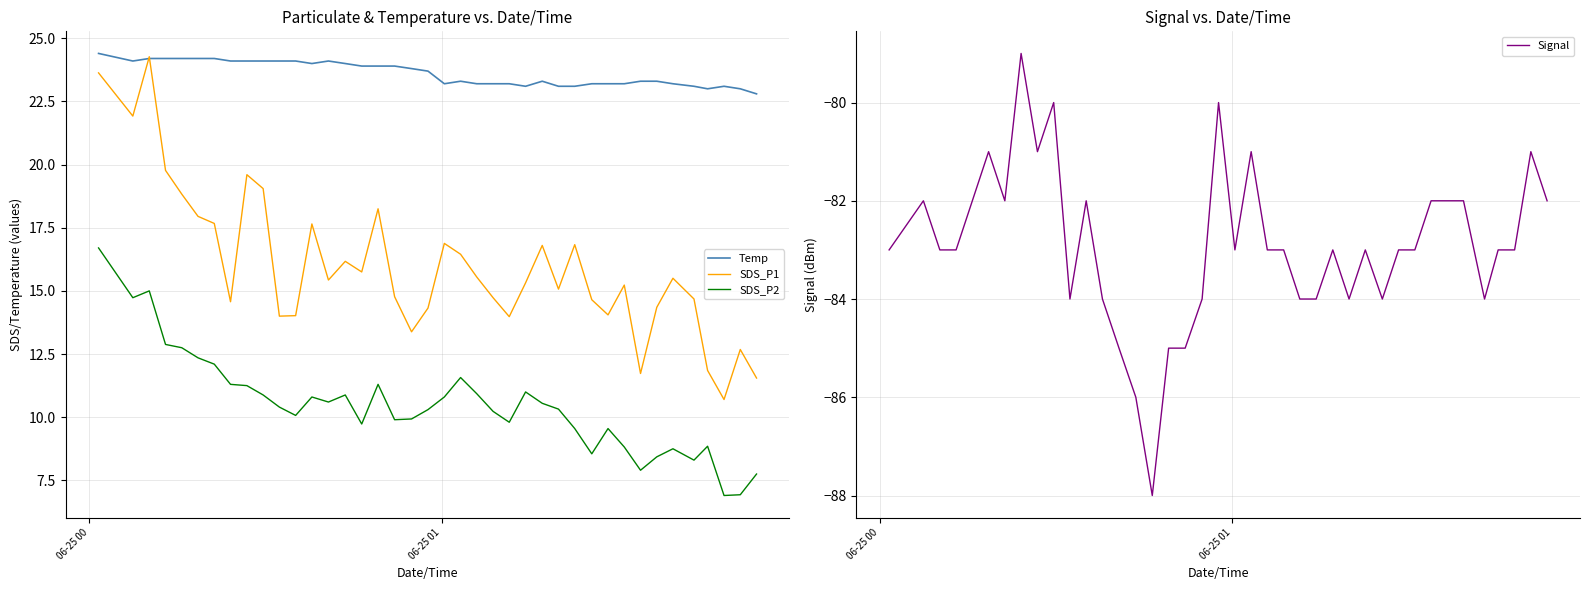

What is the highest value of the SDS_P1 series?

24.3